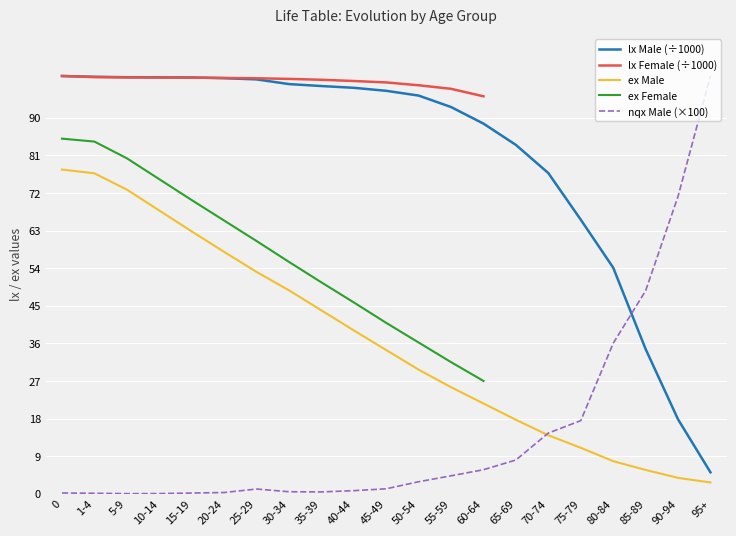

Does the chart display data point markers on the line(s)?

No